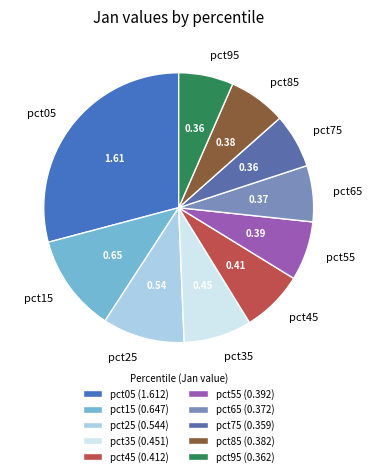

Is the sum of pct05 and pct25 greater than half?

No